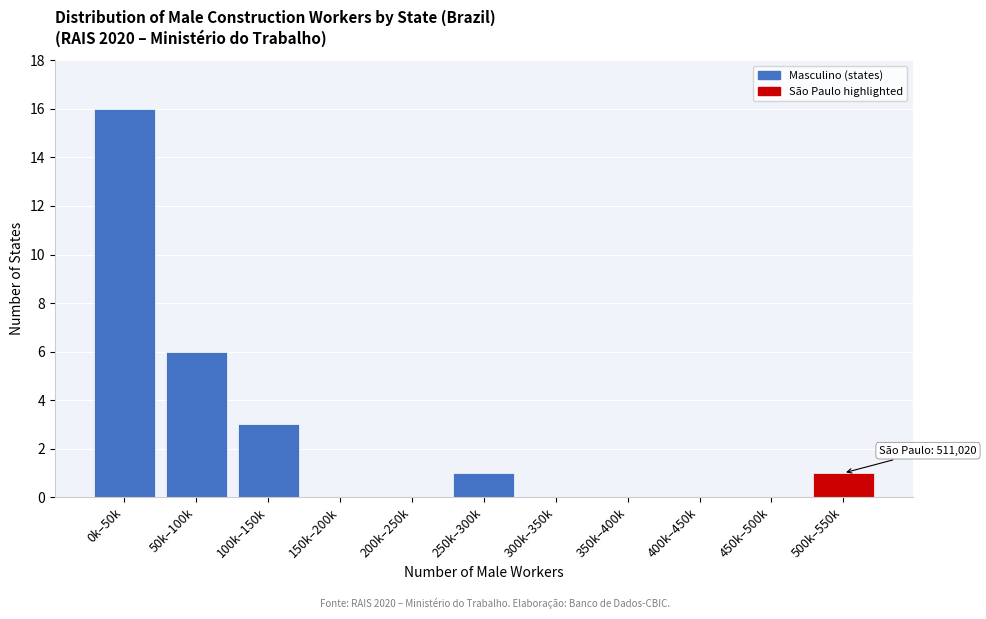

Reading left to right, list all the values displayed in this chart.

0k–50k=16	50k–100k=6	100k–150k=3	150k–200k=0	200k–250k=0	250k–300k=1	300k–350k=0	350k–400k=0	400k–450k=0	450k–500k=0	500k–550k=1